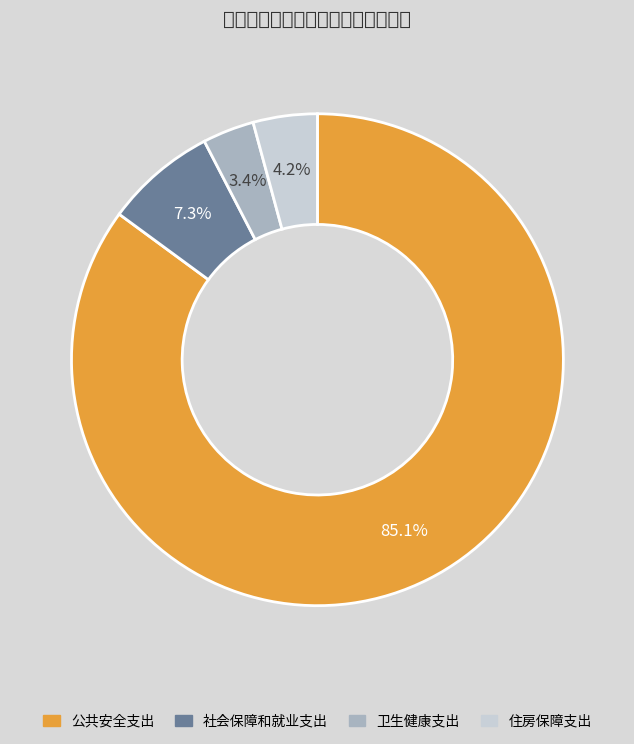

Count the number of slices in the pie.

4